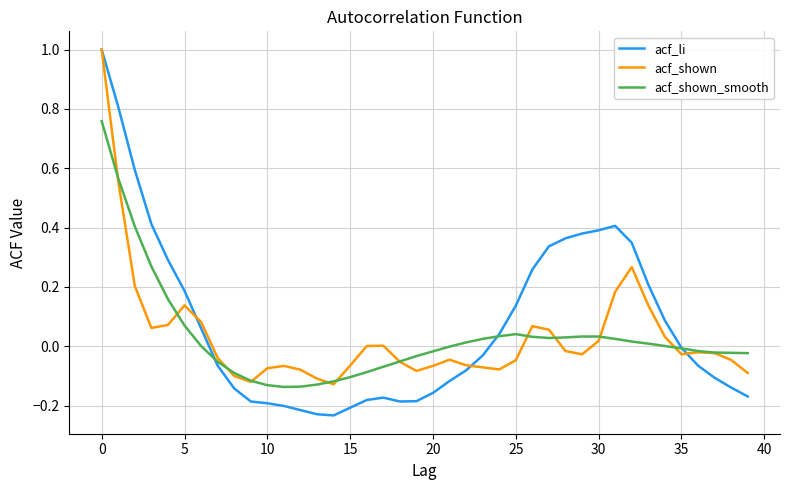

Which series has the largest range (max minus min)?

acf_li